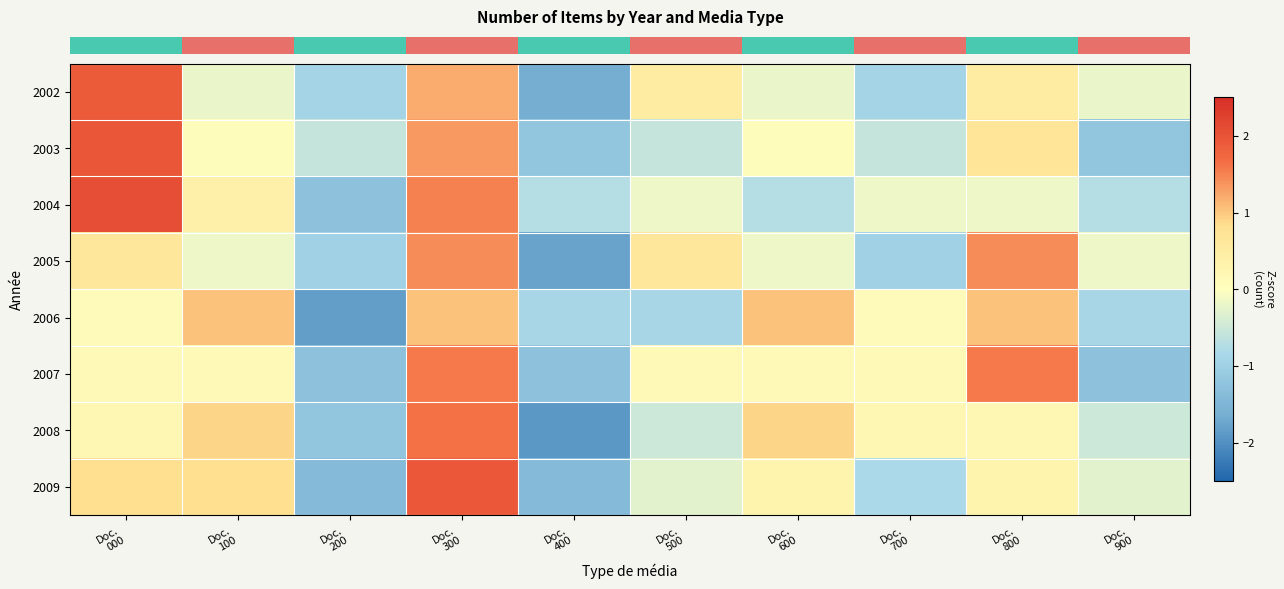

At how many categories does at least one series exceed -1?

10